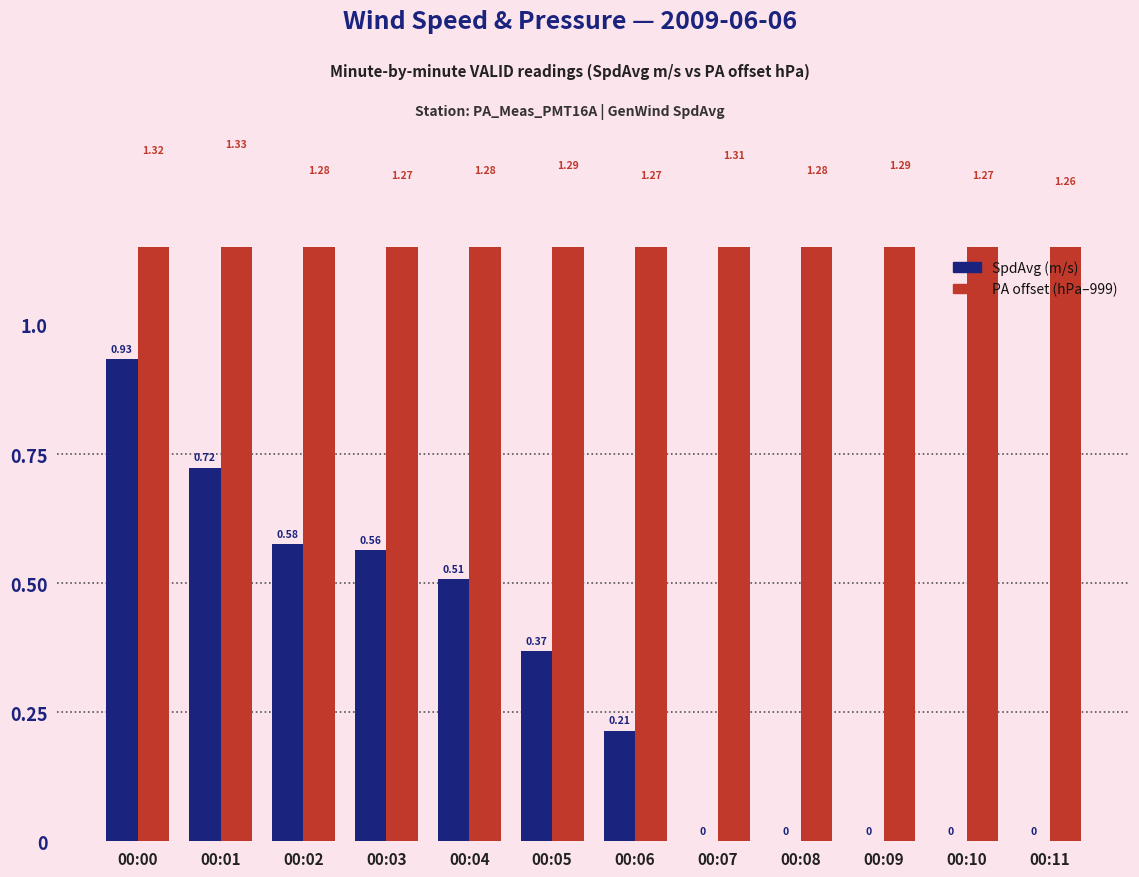

At how many categories does at least one series exceed 0?

12